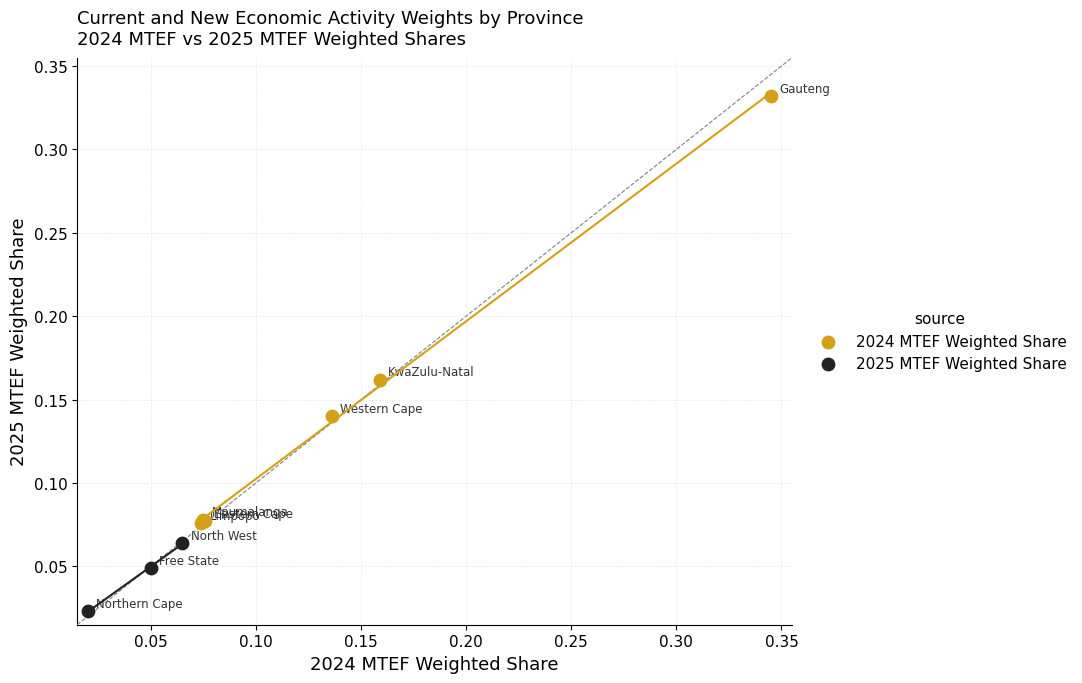

Which series contains the lowest Y value?

2025 MTEF Weighted Share